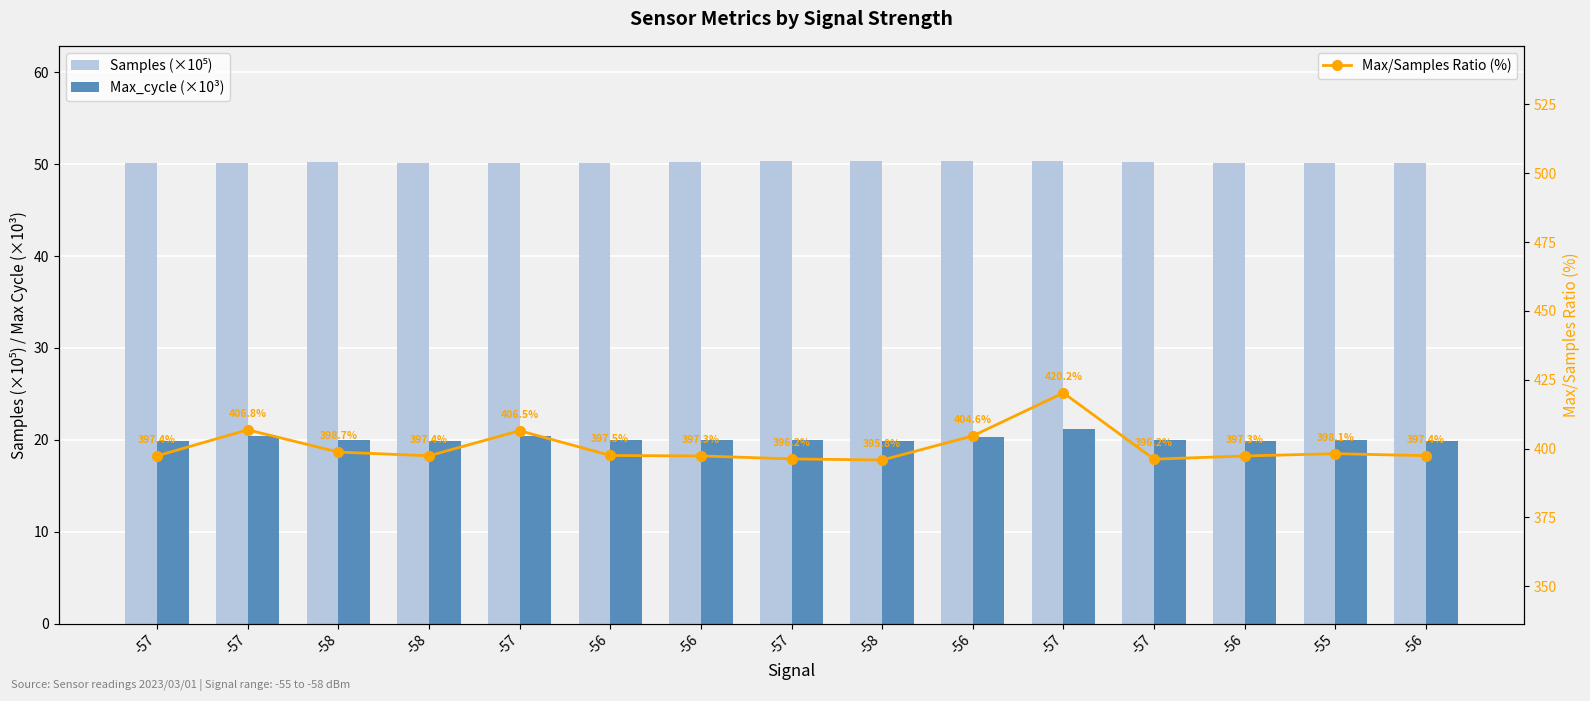

How many interior local valleys does the Max/Samples Ratio (%) series have?

3